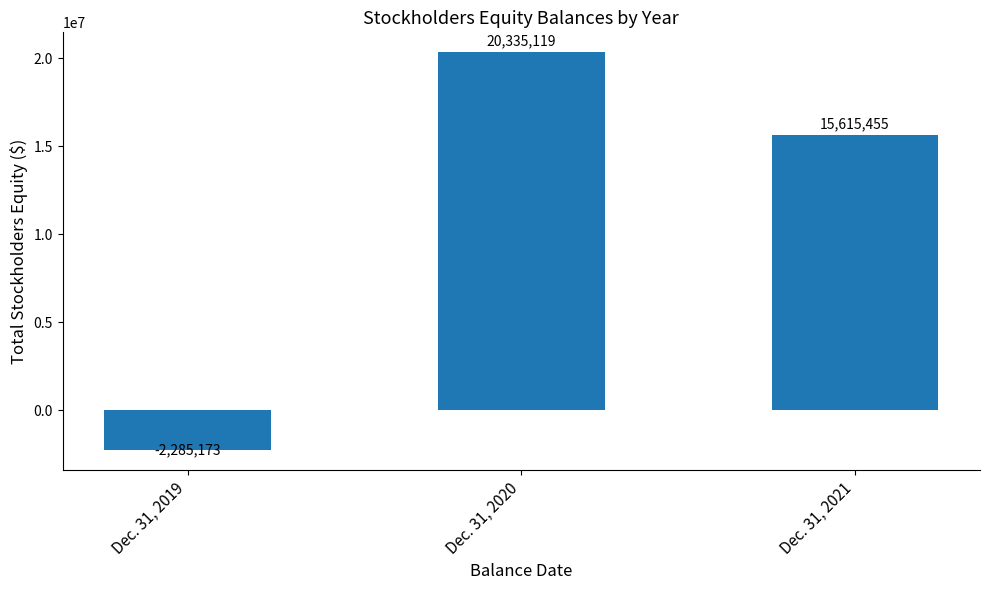

Count the values in the range -2285173 to 20335119.

3